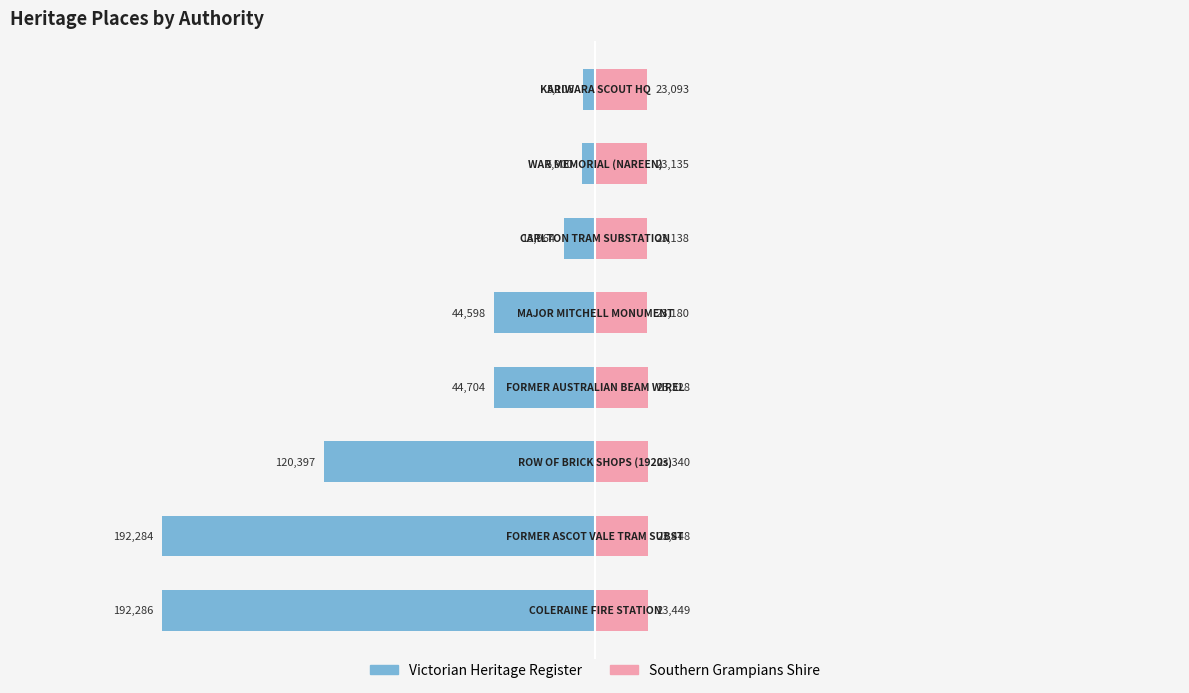

How many data points in Southern Grampians Shire are less than 23328?

4